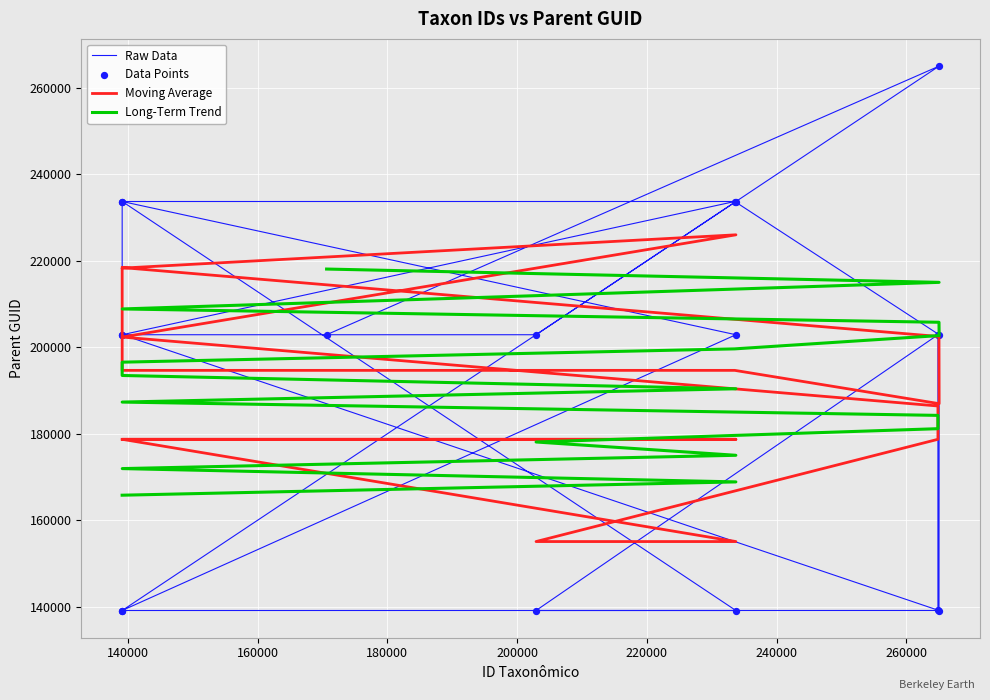

What is the ratio of the value at 233709 to the value at 202919?

0.7